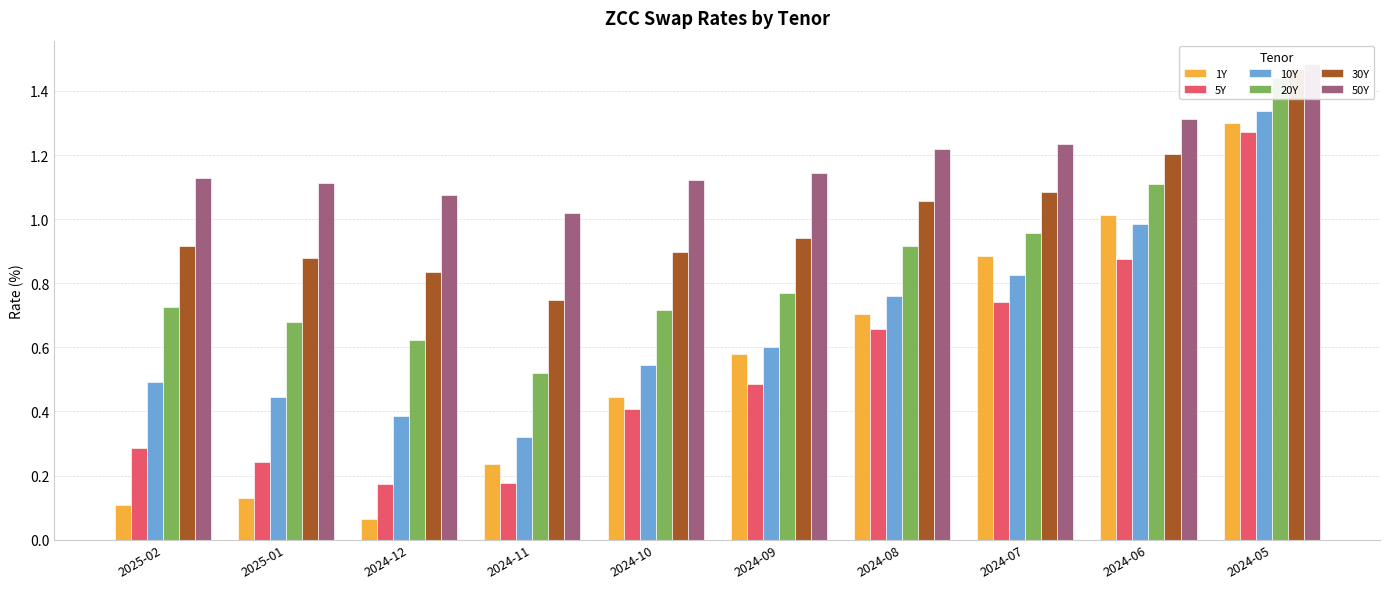

Which series changed the most between 2025-01 and 2024-12?

5Y